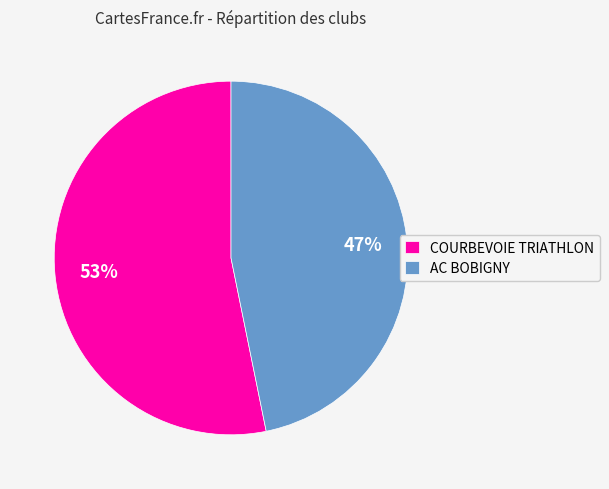

What is the majority slice?

COURBEVOIE TRIATHLON